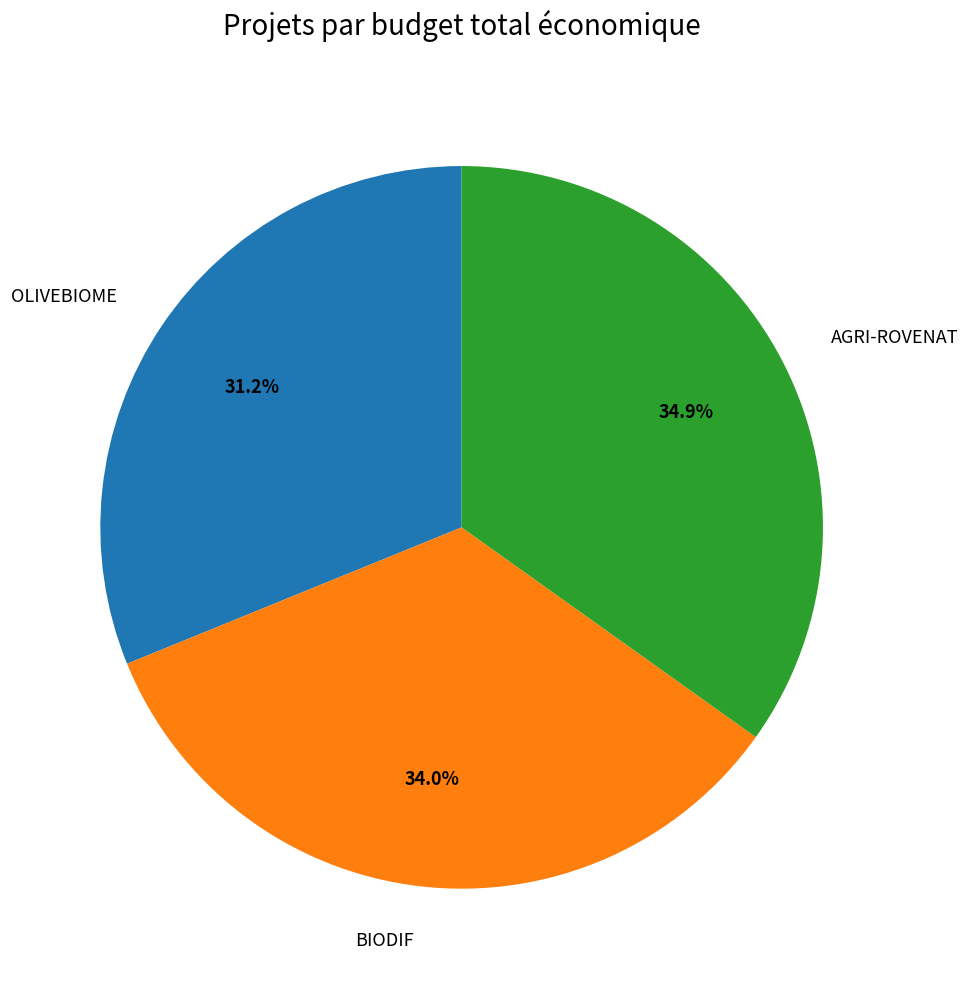

Does any single category account for the majority?

No